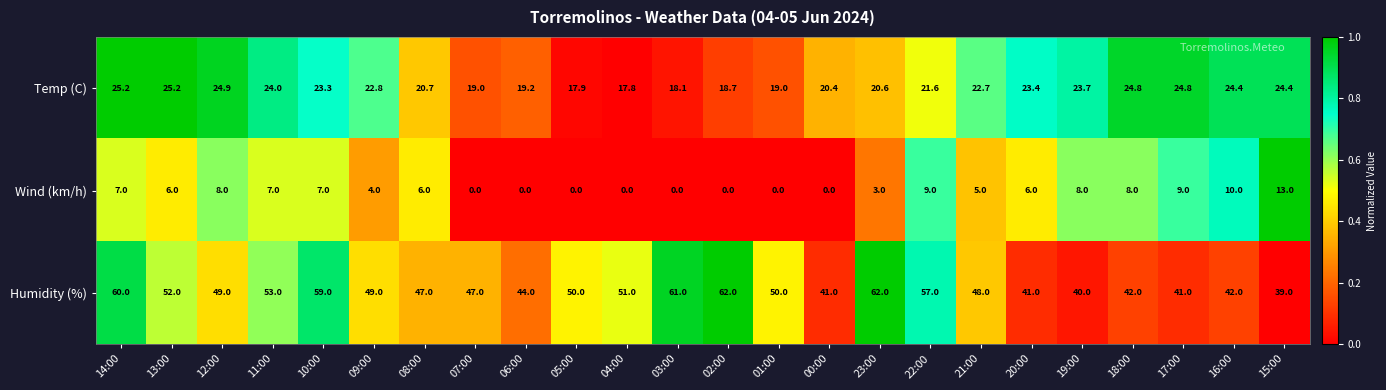

Which series has the largest total across all categories?

Humidity (%)